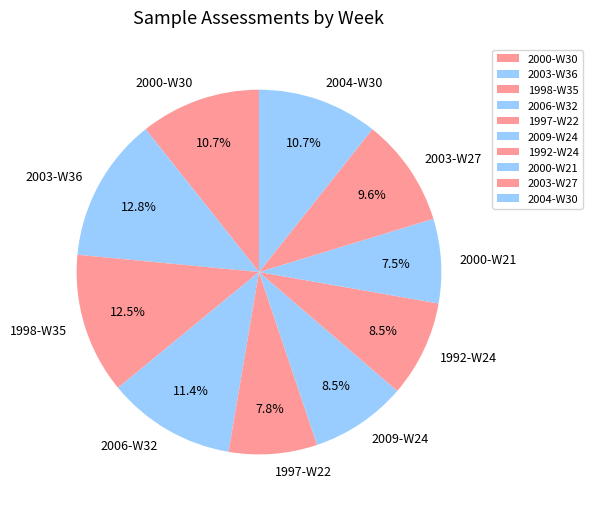

To the nearest percent, what is the combined percentage of 2000-W21 and 1992-W24?

16%